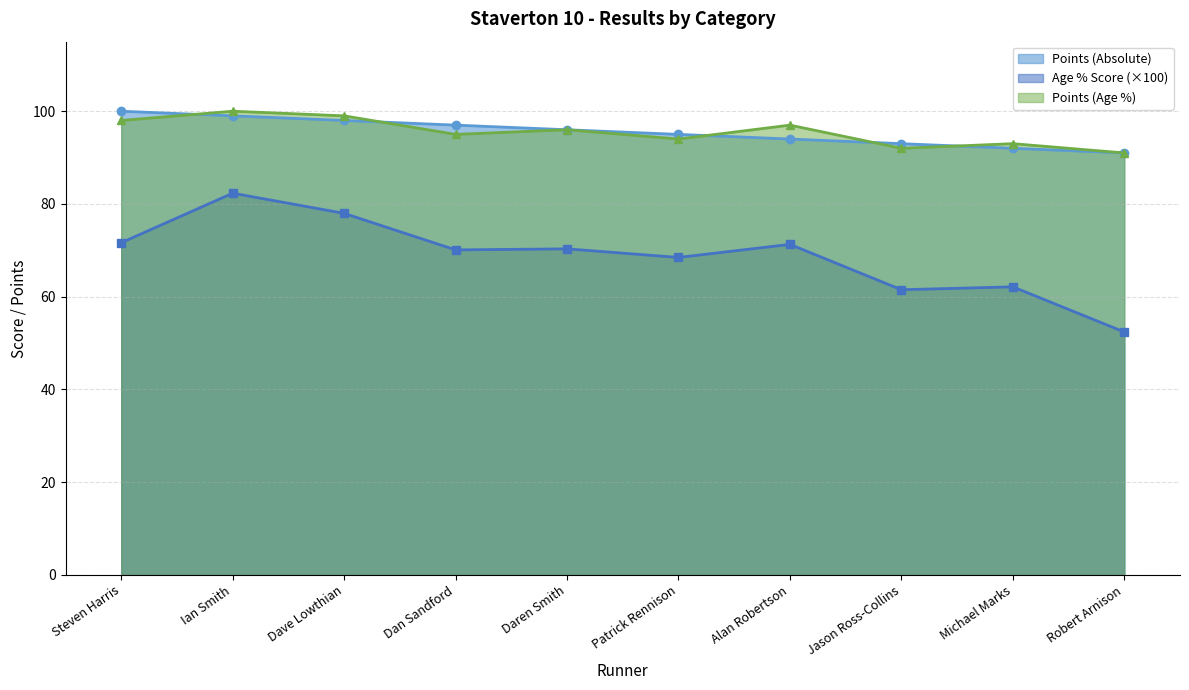

At which category is the sum across all series the highest?

Ian Smith